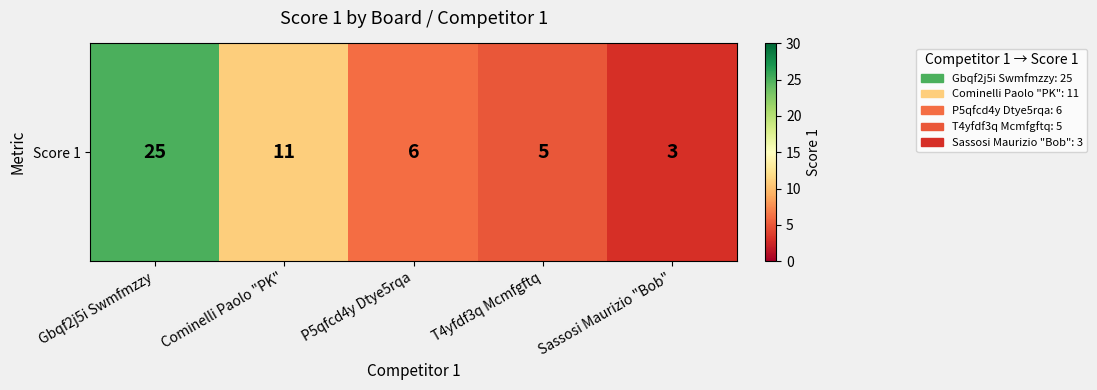

Approximately how many times larger is the value at T4yfdf3q Mcmfgftq compared to P5qfcd4y Dtye5rqa?

0.8